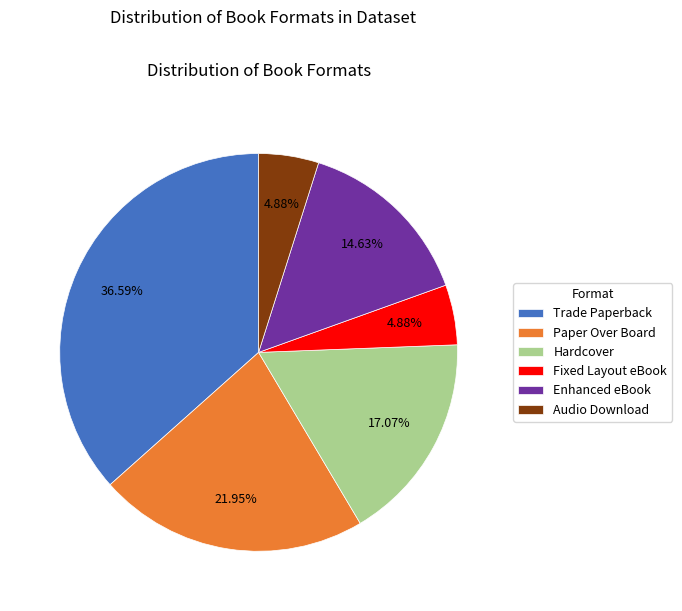

To the nearest percent, what is the difference between the largest and smallest slice percentages?

32%